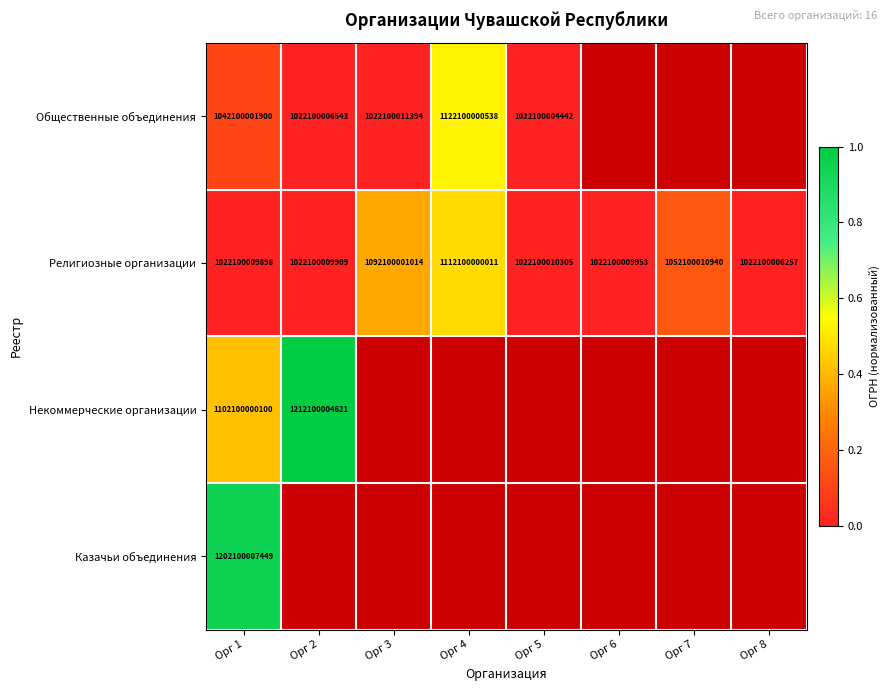

Count the number of categories in the chart.

8